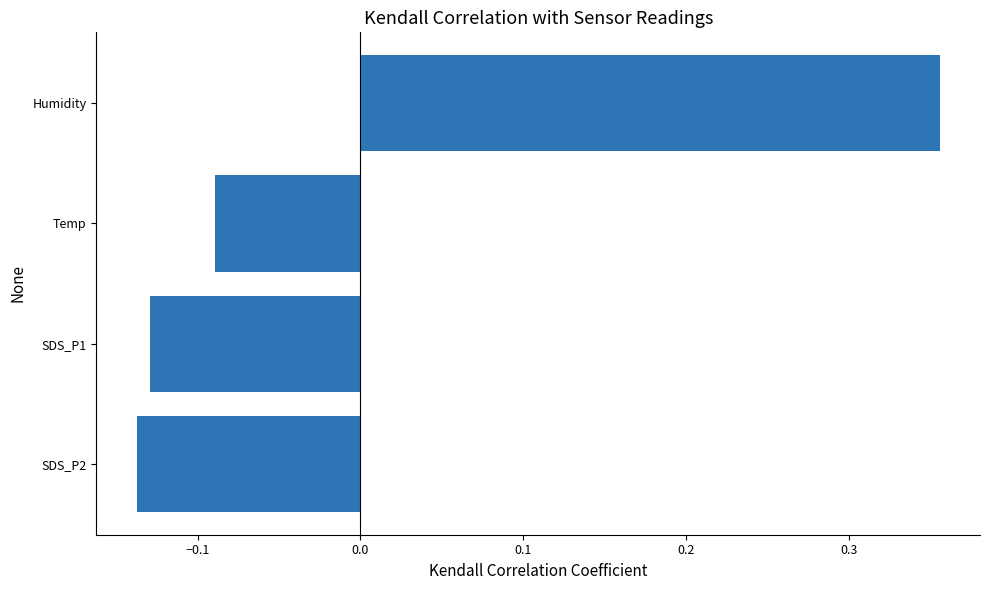

What is the difference between the values at Humidity and SDS_P2?

0.5